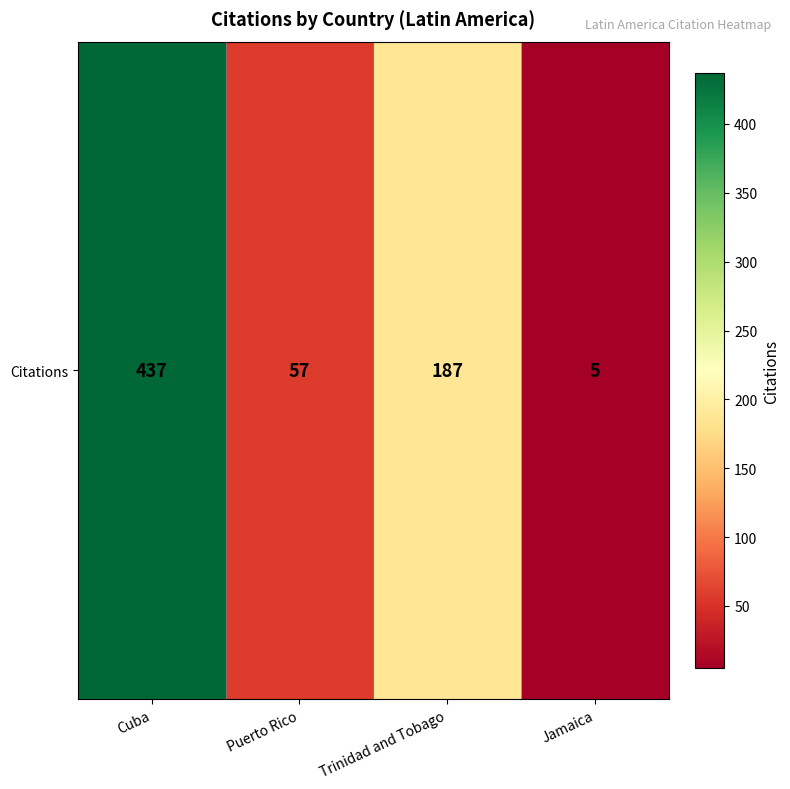

Is it true that the value at Puerto Rico is 91?

False